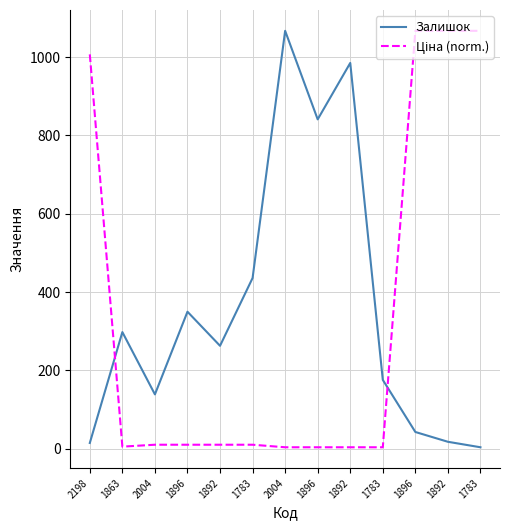

Does the chart have visible grid lines?

Yes